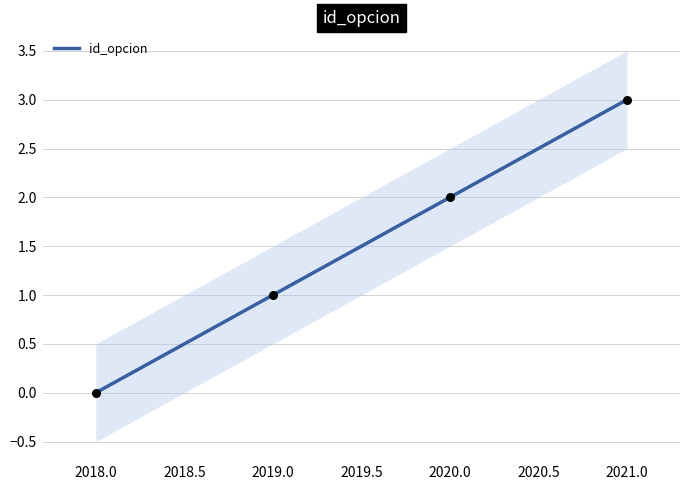

True or false: id_opcion has more than 0 points higher than both neighbors.

False